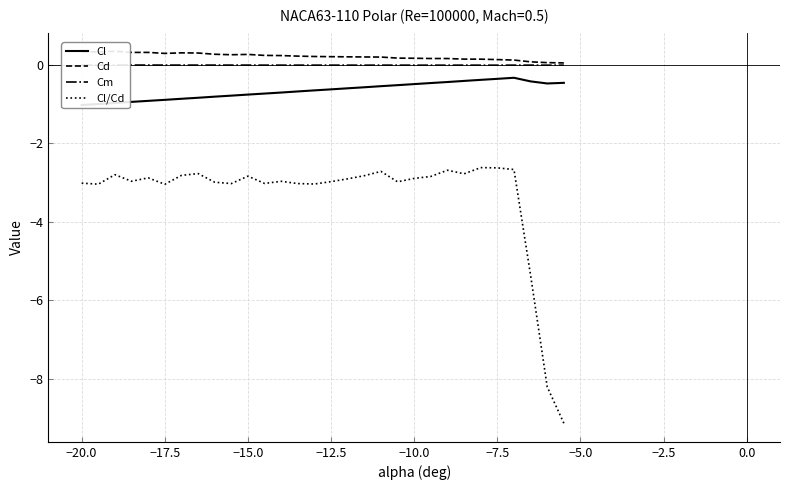

What is the maximum value for Cl/Cd?

-2.6